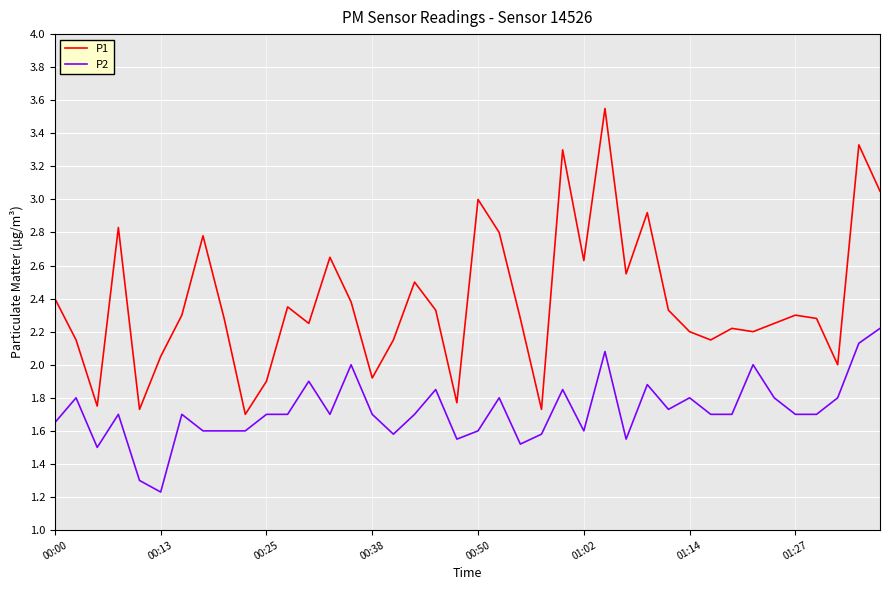

Which series has the largest total across all categories?

P1